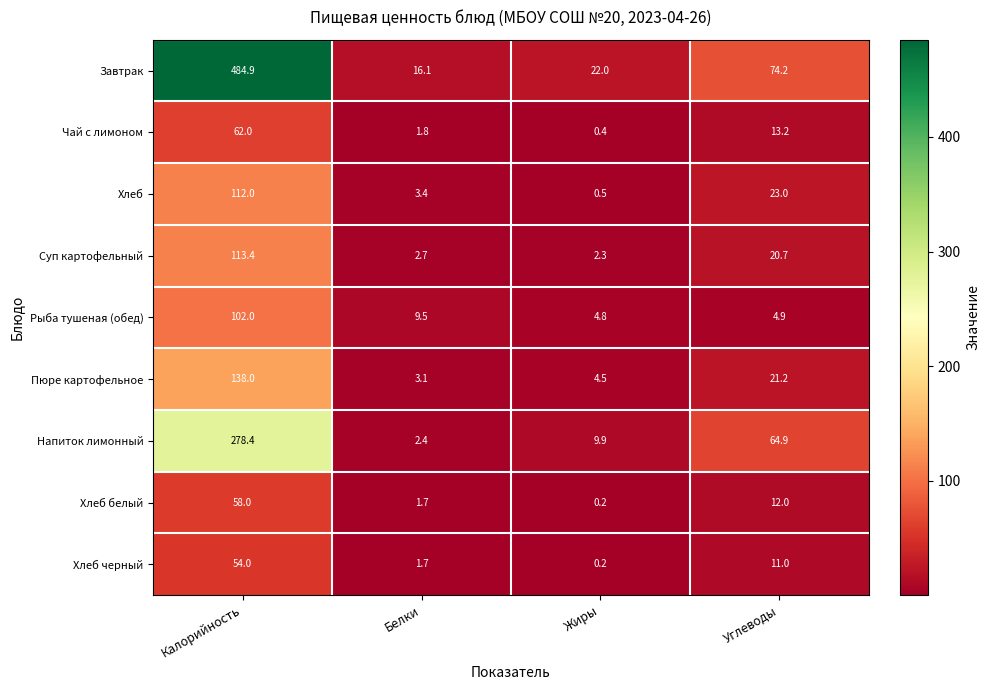

Which series has the widest spread of values?

Завтрак